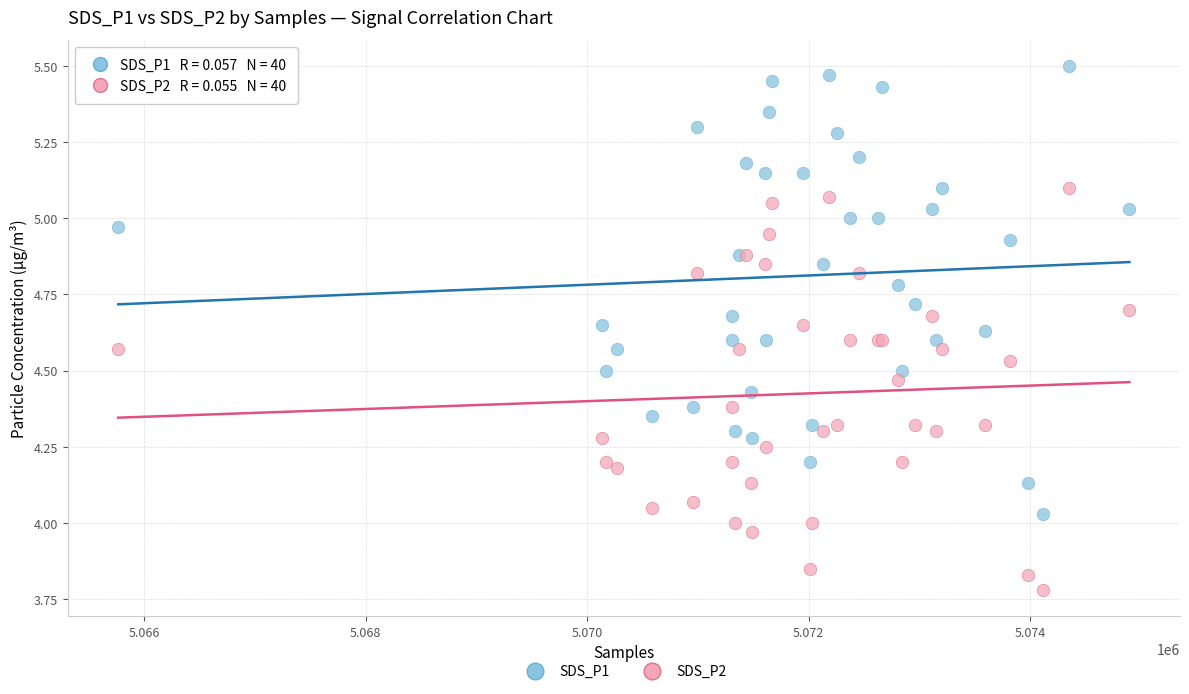

Which series has the widest spread of Y values?

SDS_P1